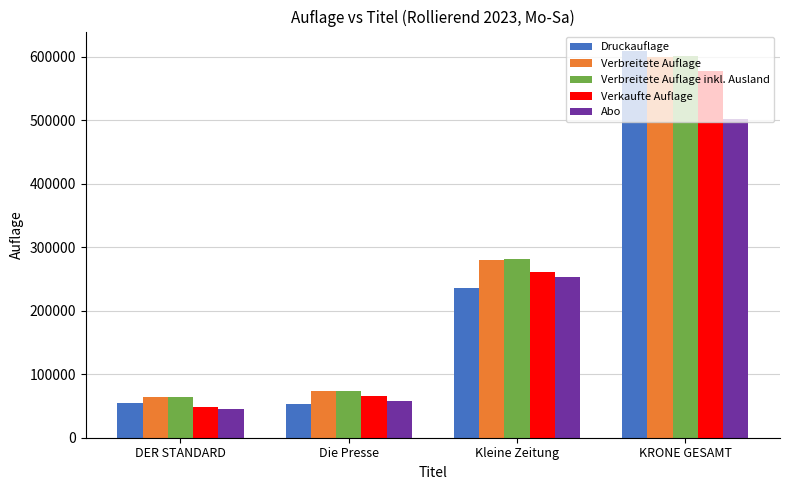

Which category has the lowest value in the Verbreitete Auflage series?

DER STANDARD